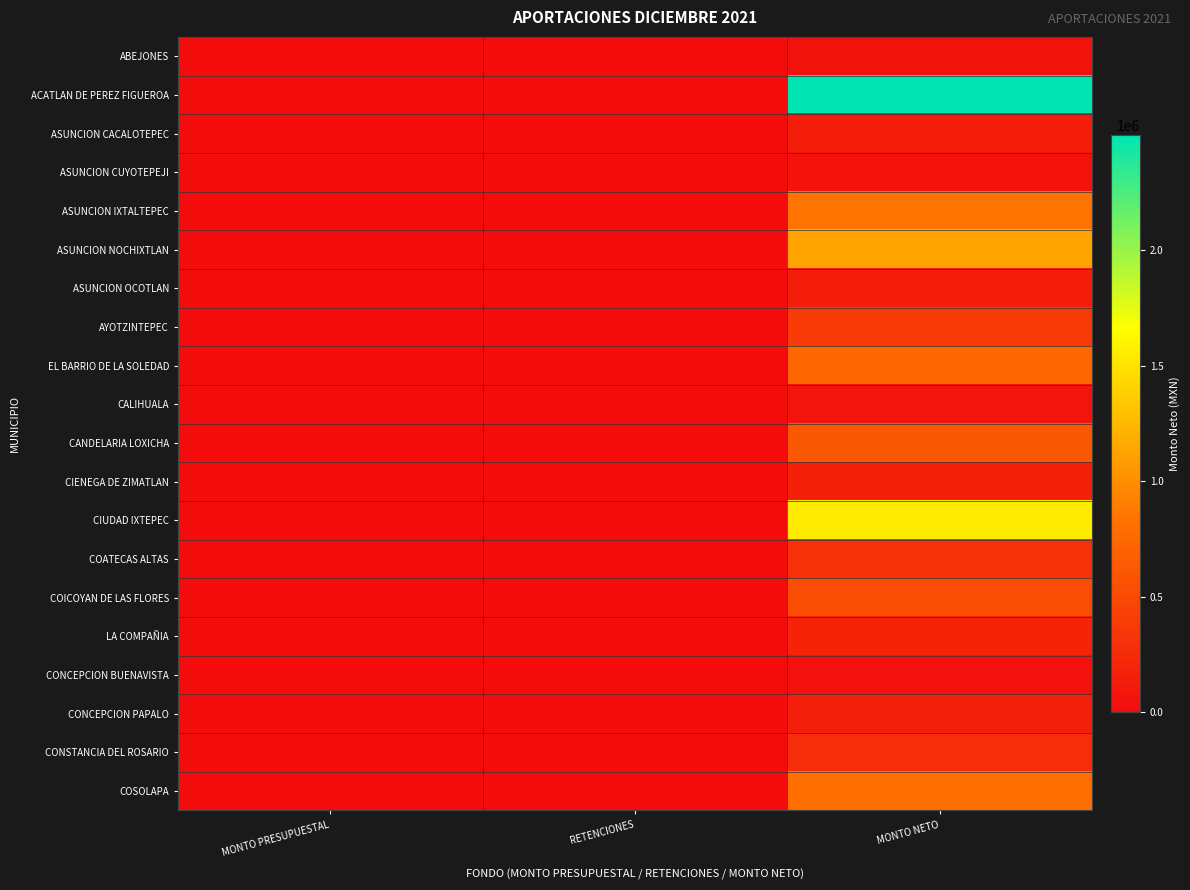

At MONTO NETO, list the series in order from largest to smallest.

ACATLAN DE PEREZ FIGUEROA, CIUDAD IXTEPEC, ASUNCION NOCHIXTLAN, ASUNCION IXTALTEPEC, COSOLAPA, EL BARRIO DE LA SOLEDAD, CANDELARIA LOXICHA, COICOYAN DE LAS FLORES, AYOTZINTEPEC, COATECAS ALTAS, CONSTANCIA DEL ROSARIO, LA COMPAÑIA, CIENEGA DE ZIMATLAN, CONCEPCION PAPALO, ASUNCION CACALOTEPEC, ASUNCION OCOTLAN, CALIHUALA, ASUNCION CUYOTEPEJI, ABEJONES, CONCEPCION BUENAVISTA